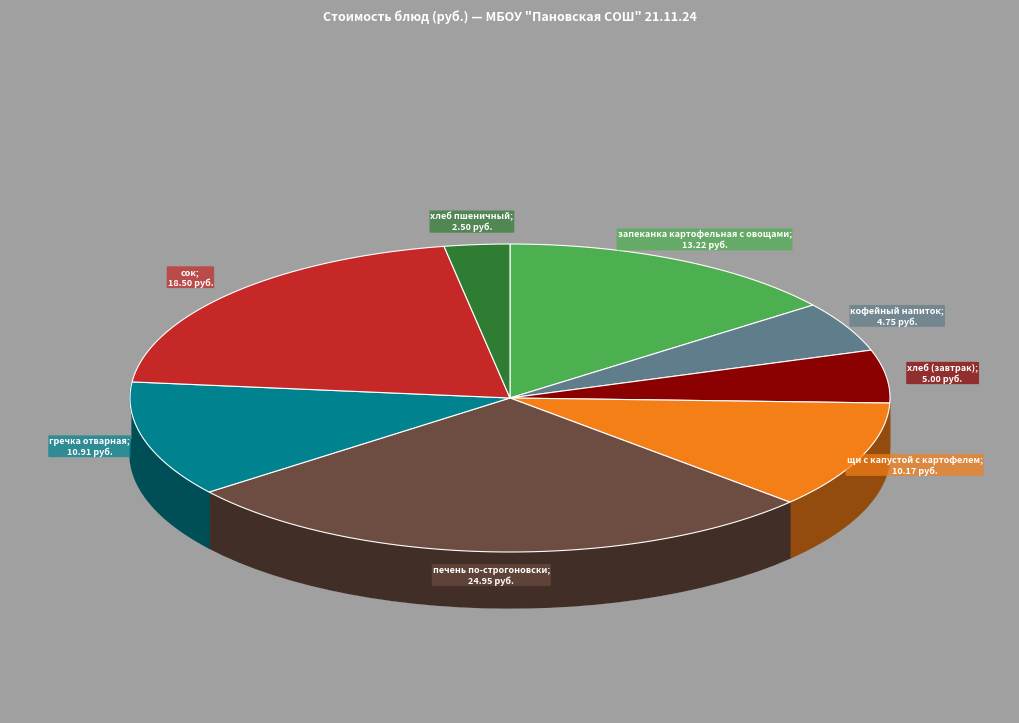

Is the sum of сок and запеканка картофельная с овощами greater than half?

No